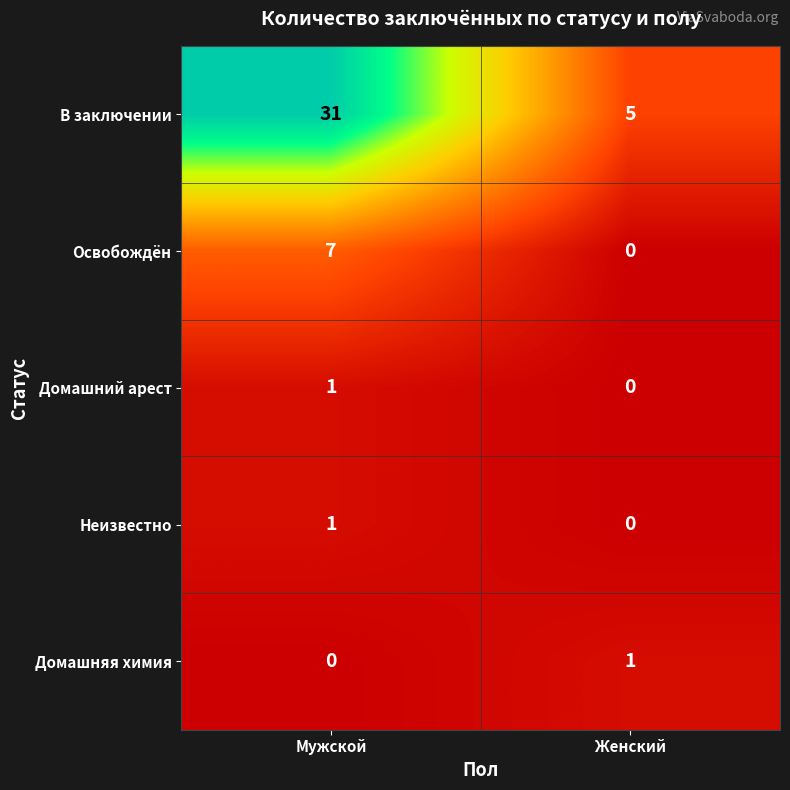

Which category has the highest value across all series?

Мужской